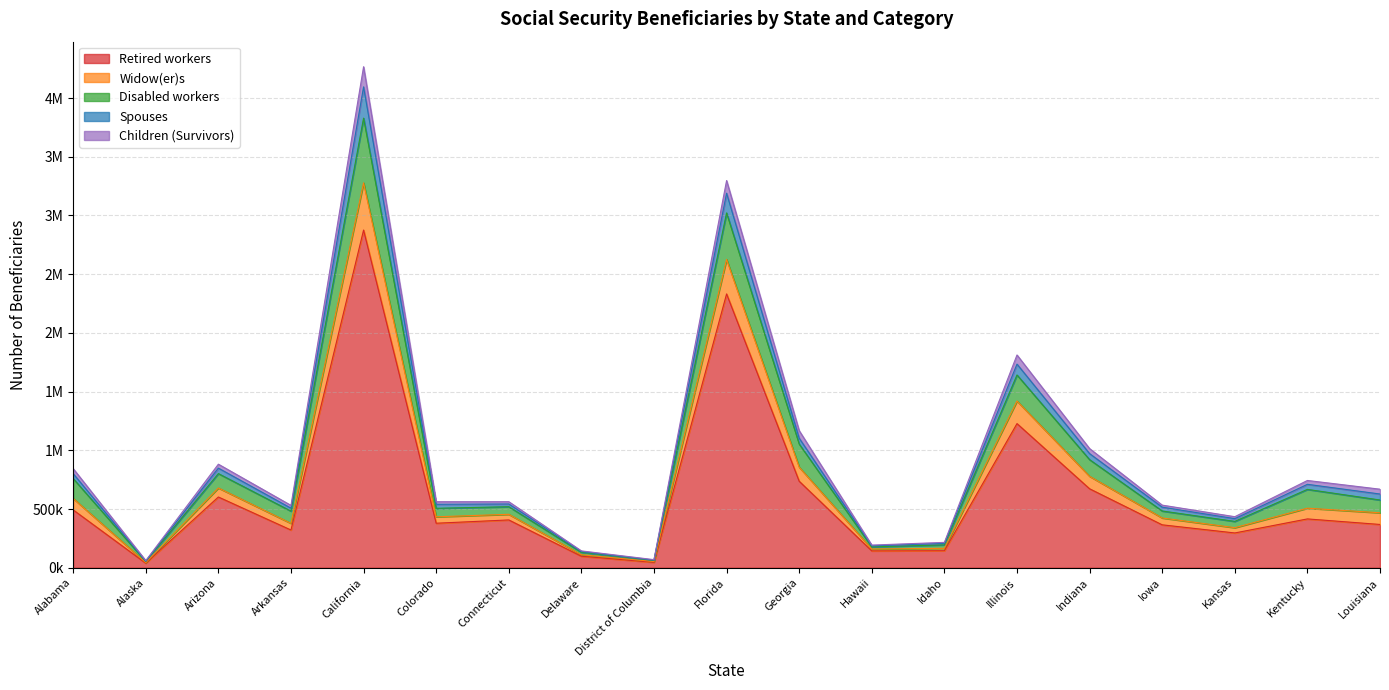

How many categories are shown in the chart?

19